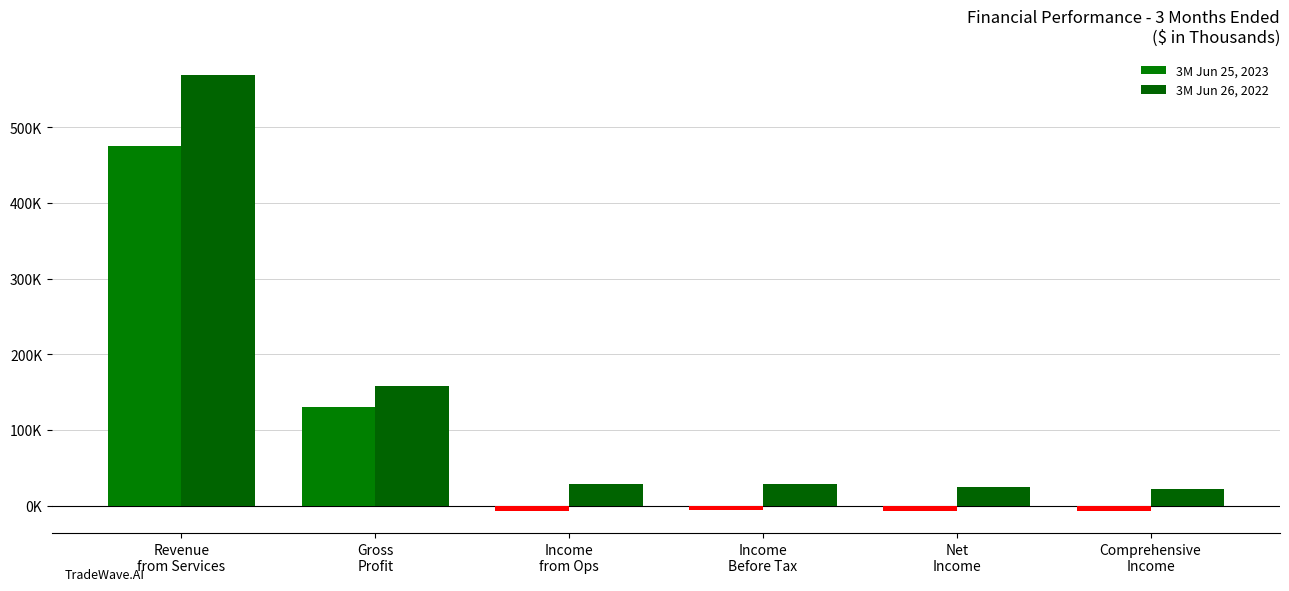

Rank the series at Net
Income from highest to lowest value.

3M Jun 26, 2022, 3M Jun 25, 2023